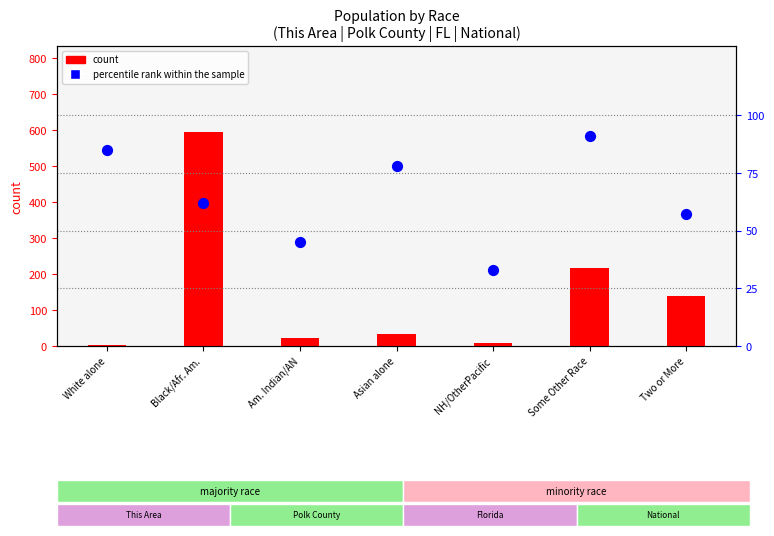

Is the value of count at Two or More greater than the value of percentile rank within the sample at Two or More?

Yes